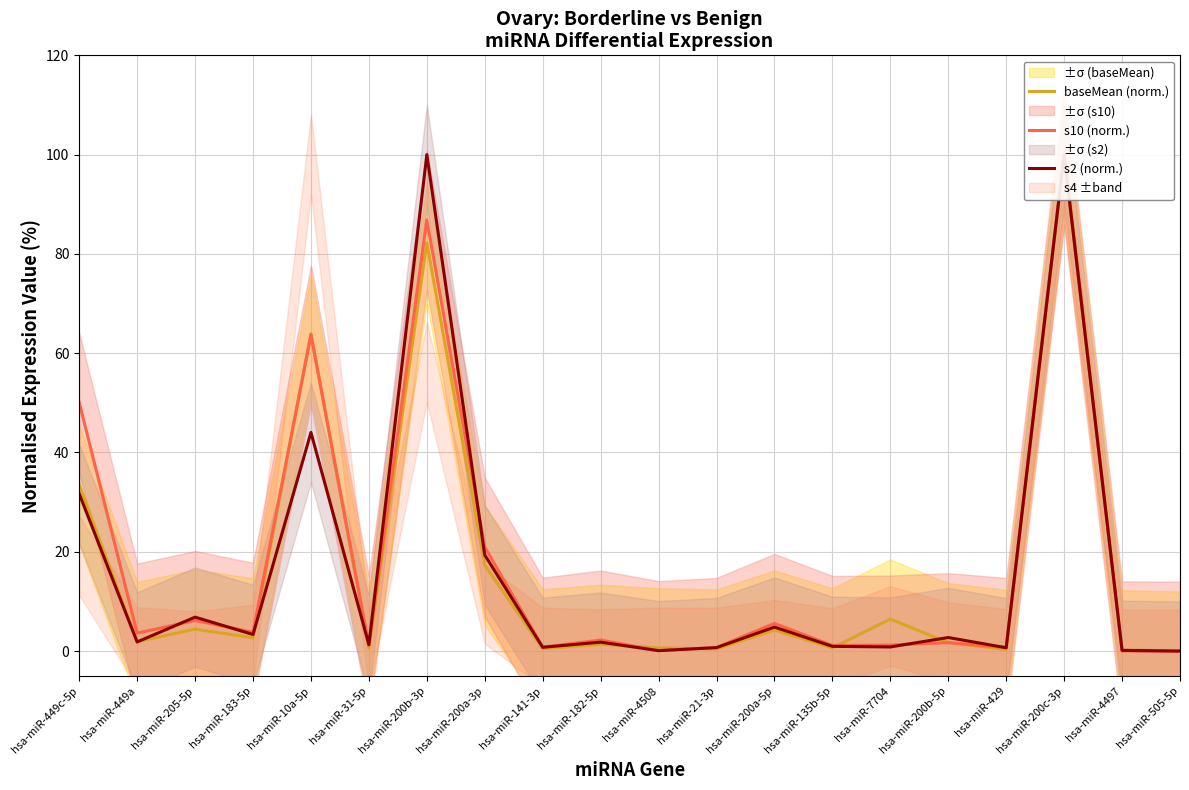

Count the number of data series in this chart.

3